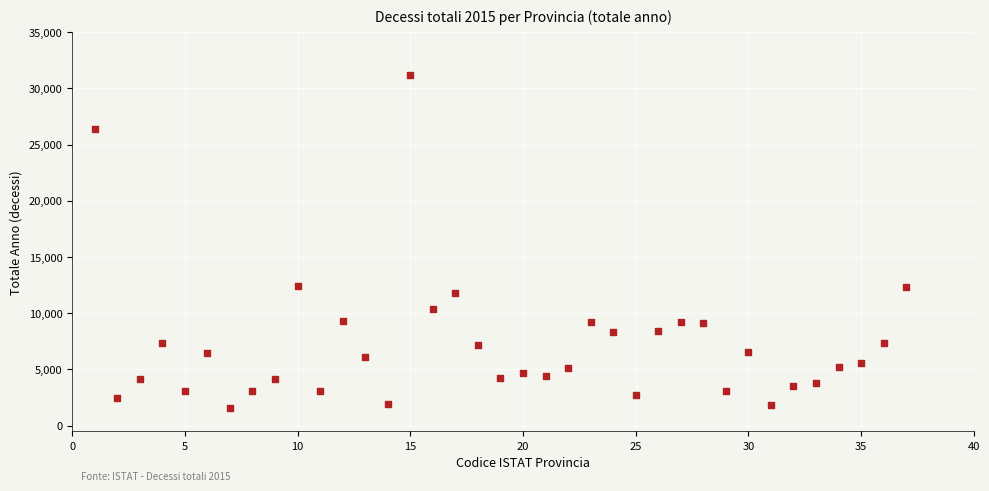

What is the range of Y values (max minus min)?

29595